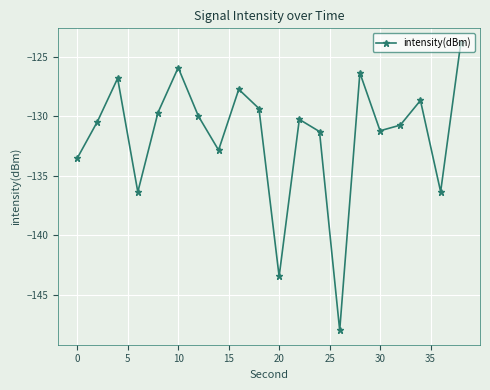

What is the difference between the second highest and second lowest values?

17.6